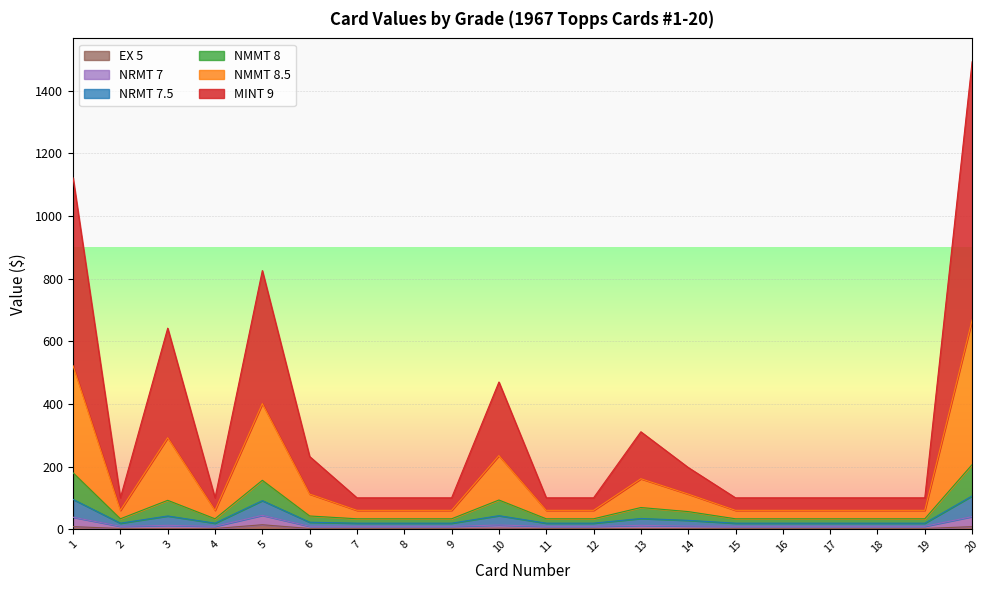

The NRMT 7 series shows 14 at 1. True or false?

False